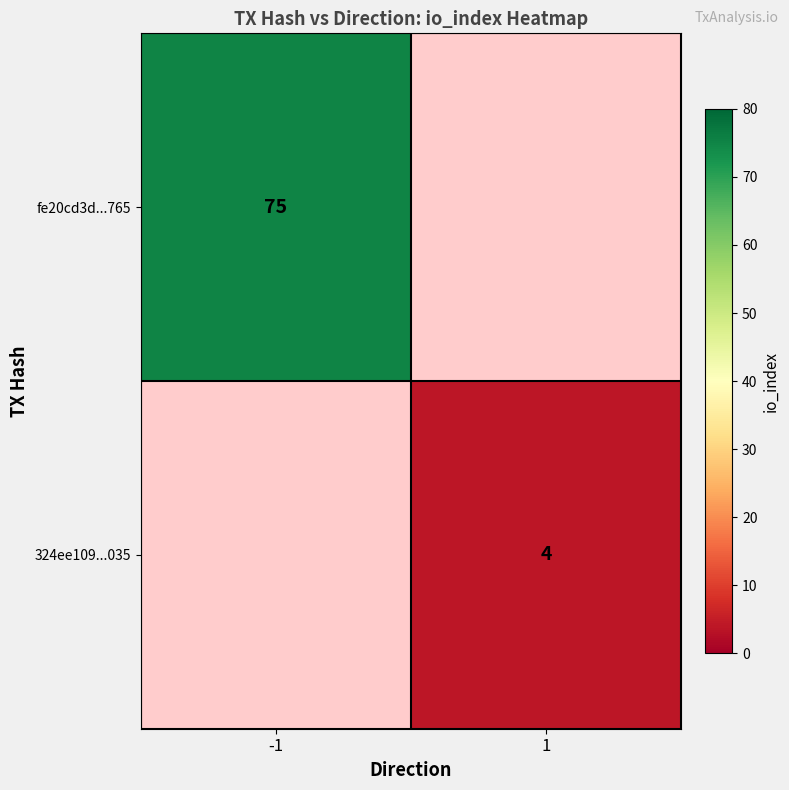

True or false: 324ee109...035 has a value of 4 at 1.

True